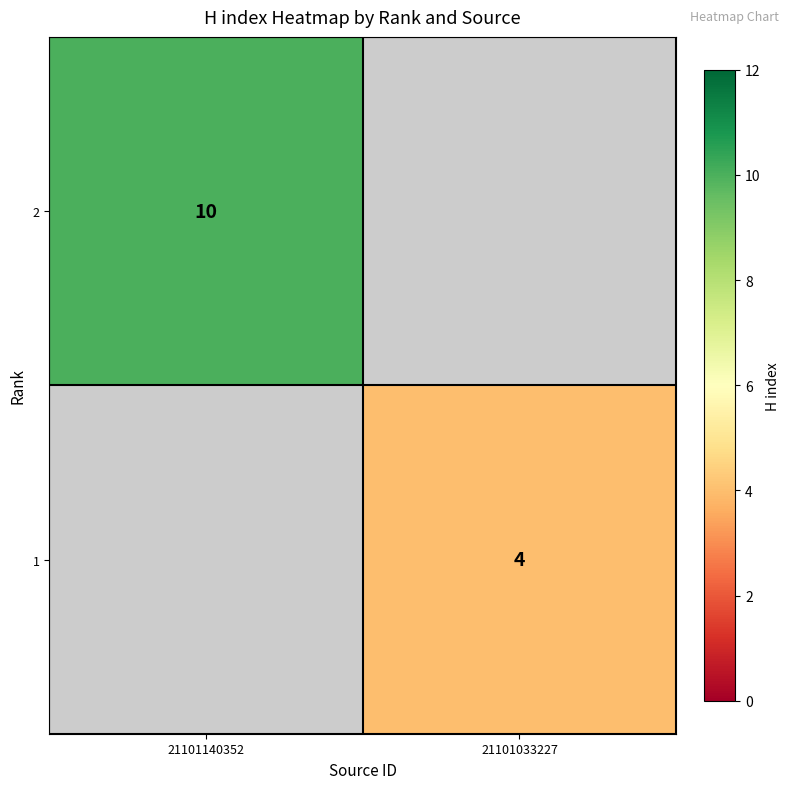

True or false: 2 has a value of 10 at 21101140352.

True